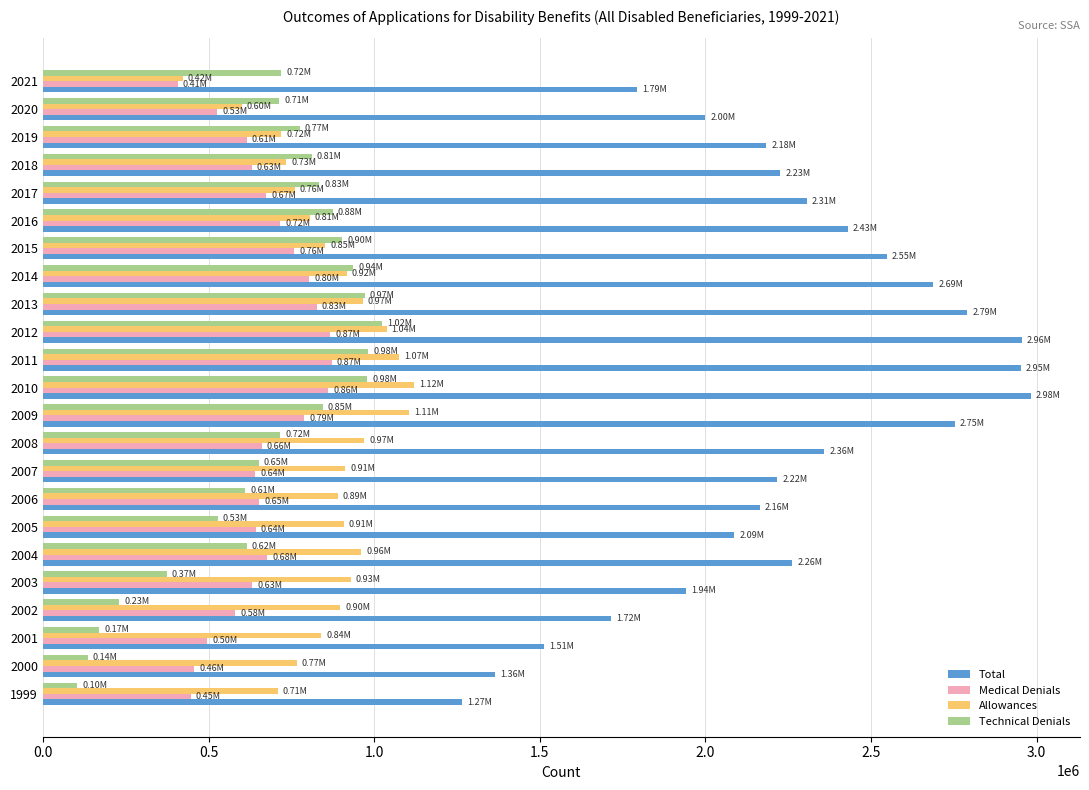

What is the difference between the maximum and minimum values in the Total series?

1716578